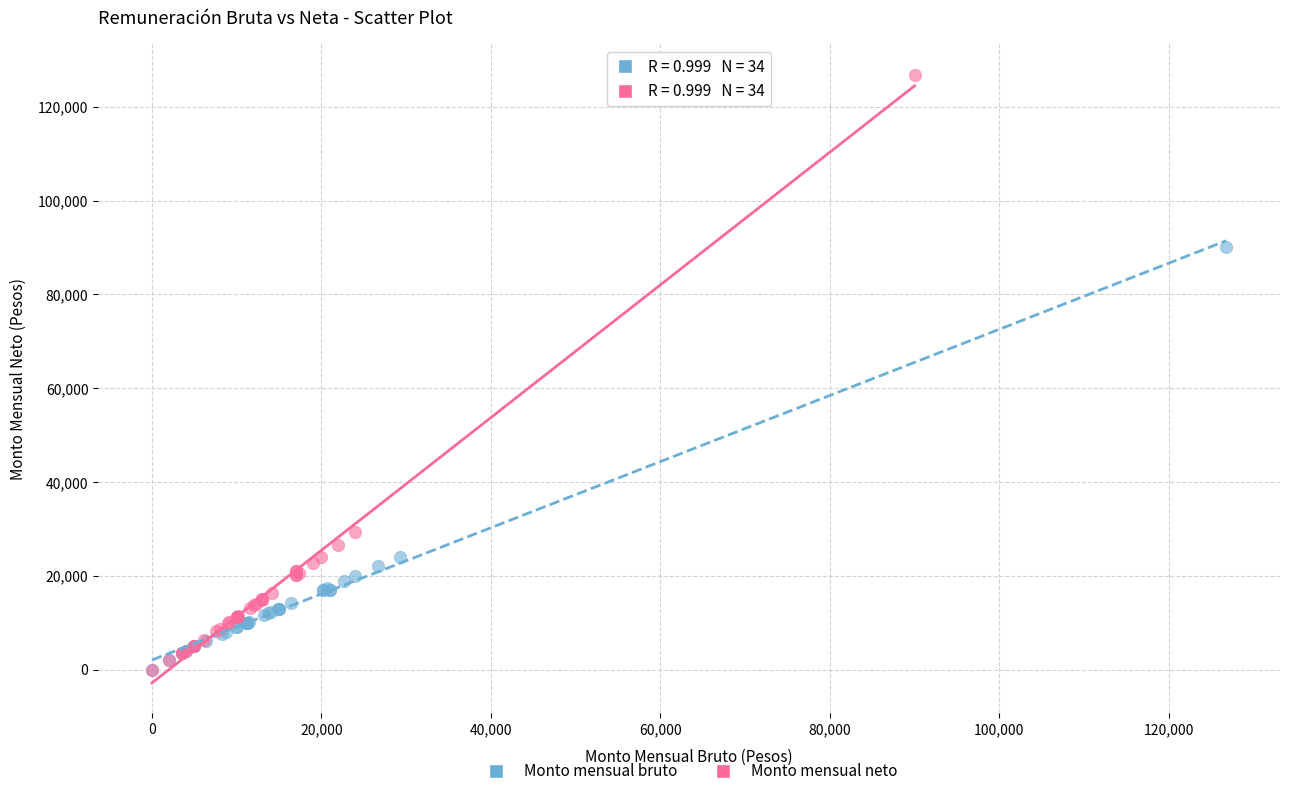

Which series contains the highest Y value?

Monto mensual neto